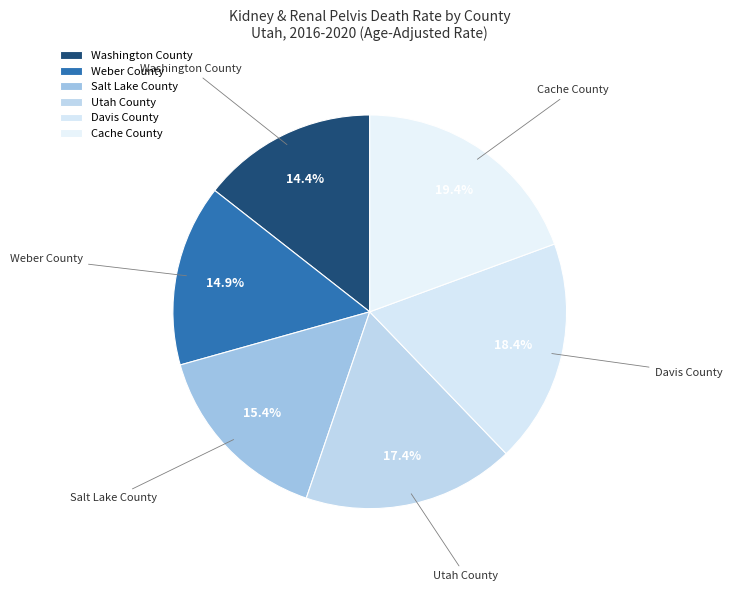

Rank the categories by value from lowest to highest.

Washington County, Weber County, Salt Lake County, Utah County, Davis County, Cache County